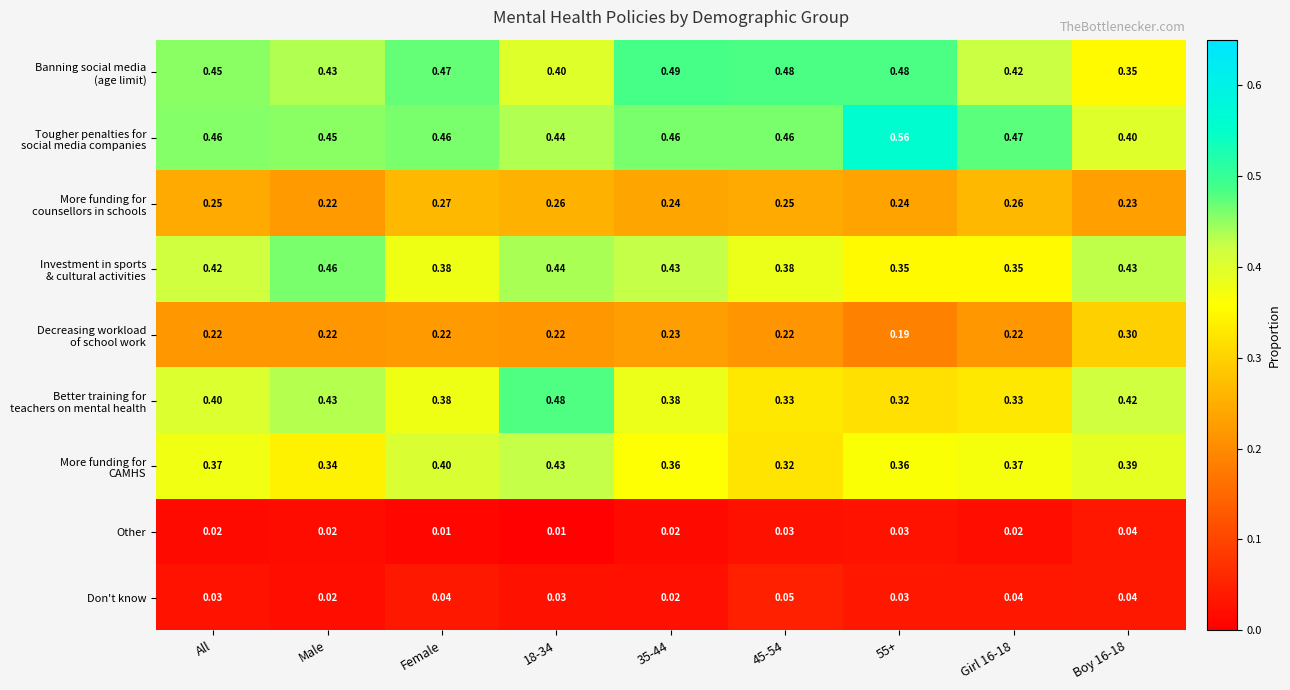

At how many categories does at least one series exceed 0?

9